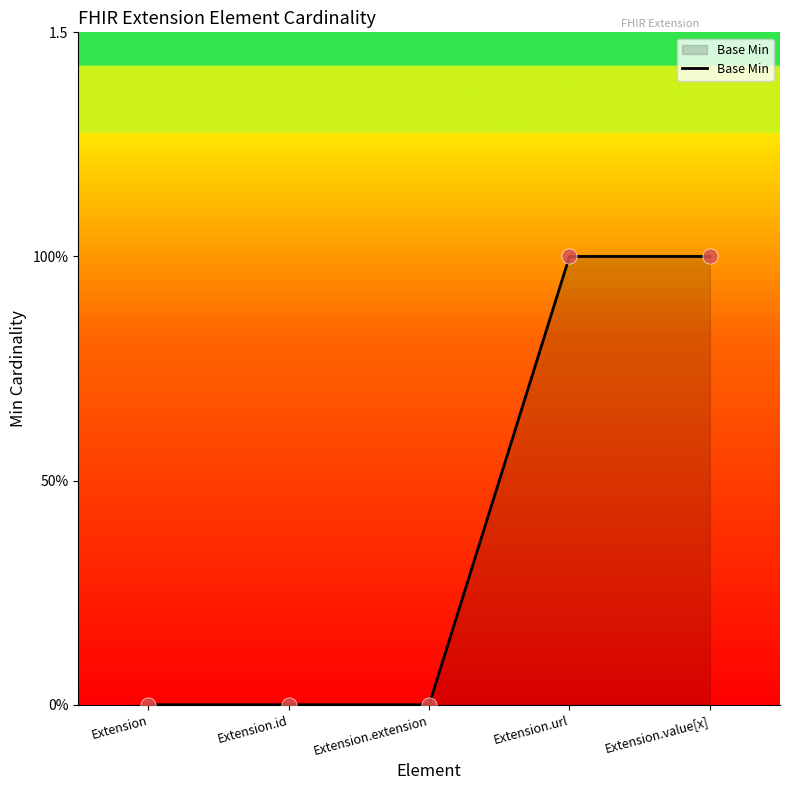

Which has a higher value, Extension.extension or Extension.url?

Extension.url